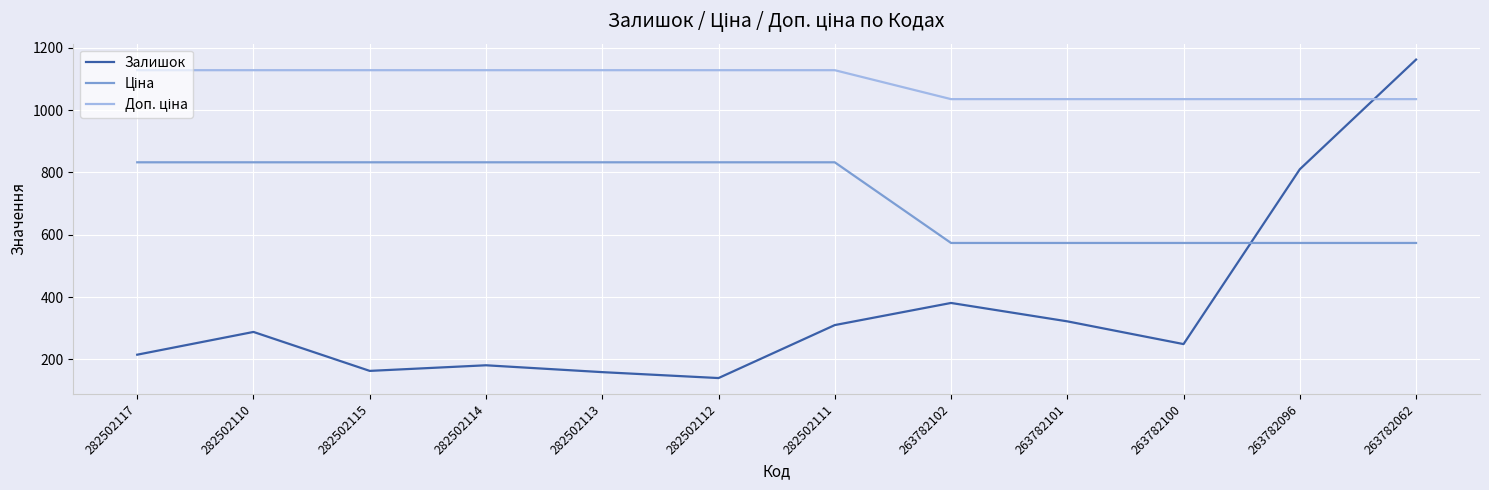

At which category is the sum across all series the highest?

263782062